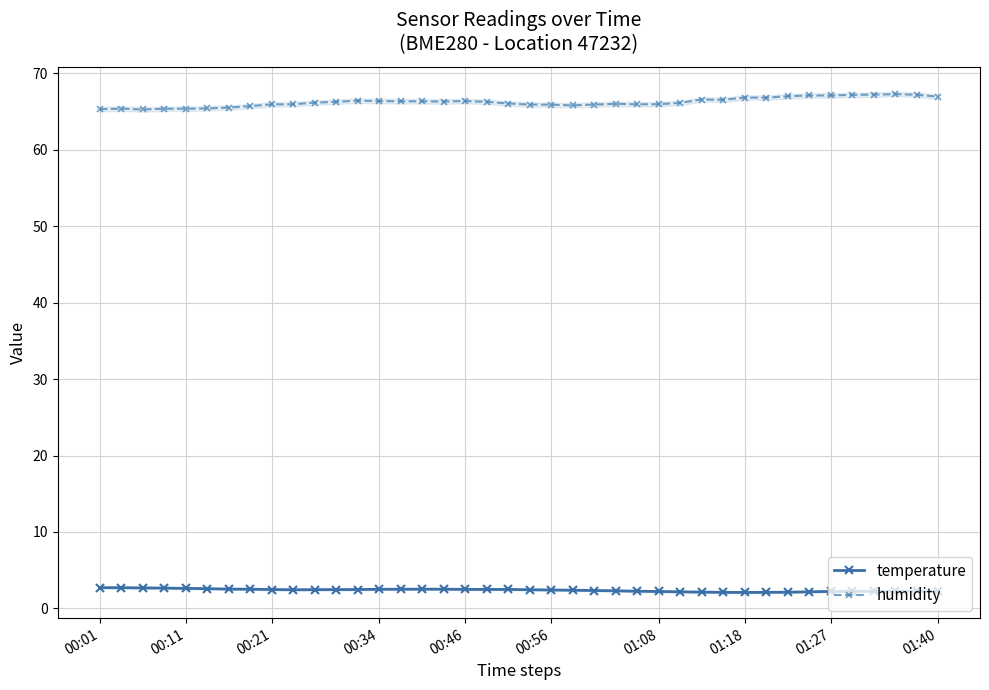

Reading left to right, transcribe all the data shown in this chart.

temperature: 2.7	2.7	2.7	2.7	2.6	2.6	2.5	2.5	2.5	2.5	2.5	2.5	2.5	2.5	2.5	2.5	2.5	2.5	2.5	2.5	2.5	2.4	2.4	2.4	2.3	2.3	2.2	2.2	2.1	2.1	2.1	2.1	2.1	2.2	2.2	2.2	2.2	2.2	2.3	2.3
humidity: 65.3	65.3	65.2	65.3	65.3	65.4	65.5	65.7	65.9	65.9	66.1	66.2	66.4	66.3	66.3	66.3	66.3	66.3	66.2	66.0	65.9	65.9	65.8	65.9	66.0	65.9	65.9	66.1	66.5	66.5	66.8	66.8	67.0	67.1	67.1	67.2	67.2	67.2	67.2	66.9